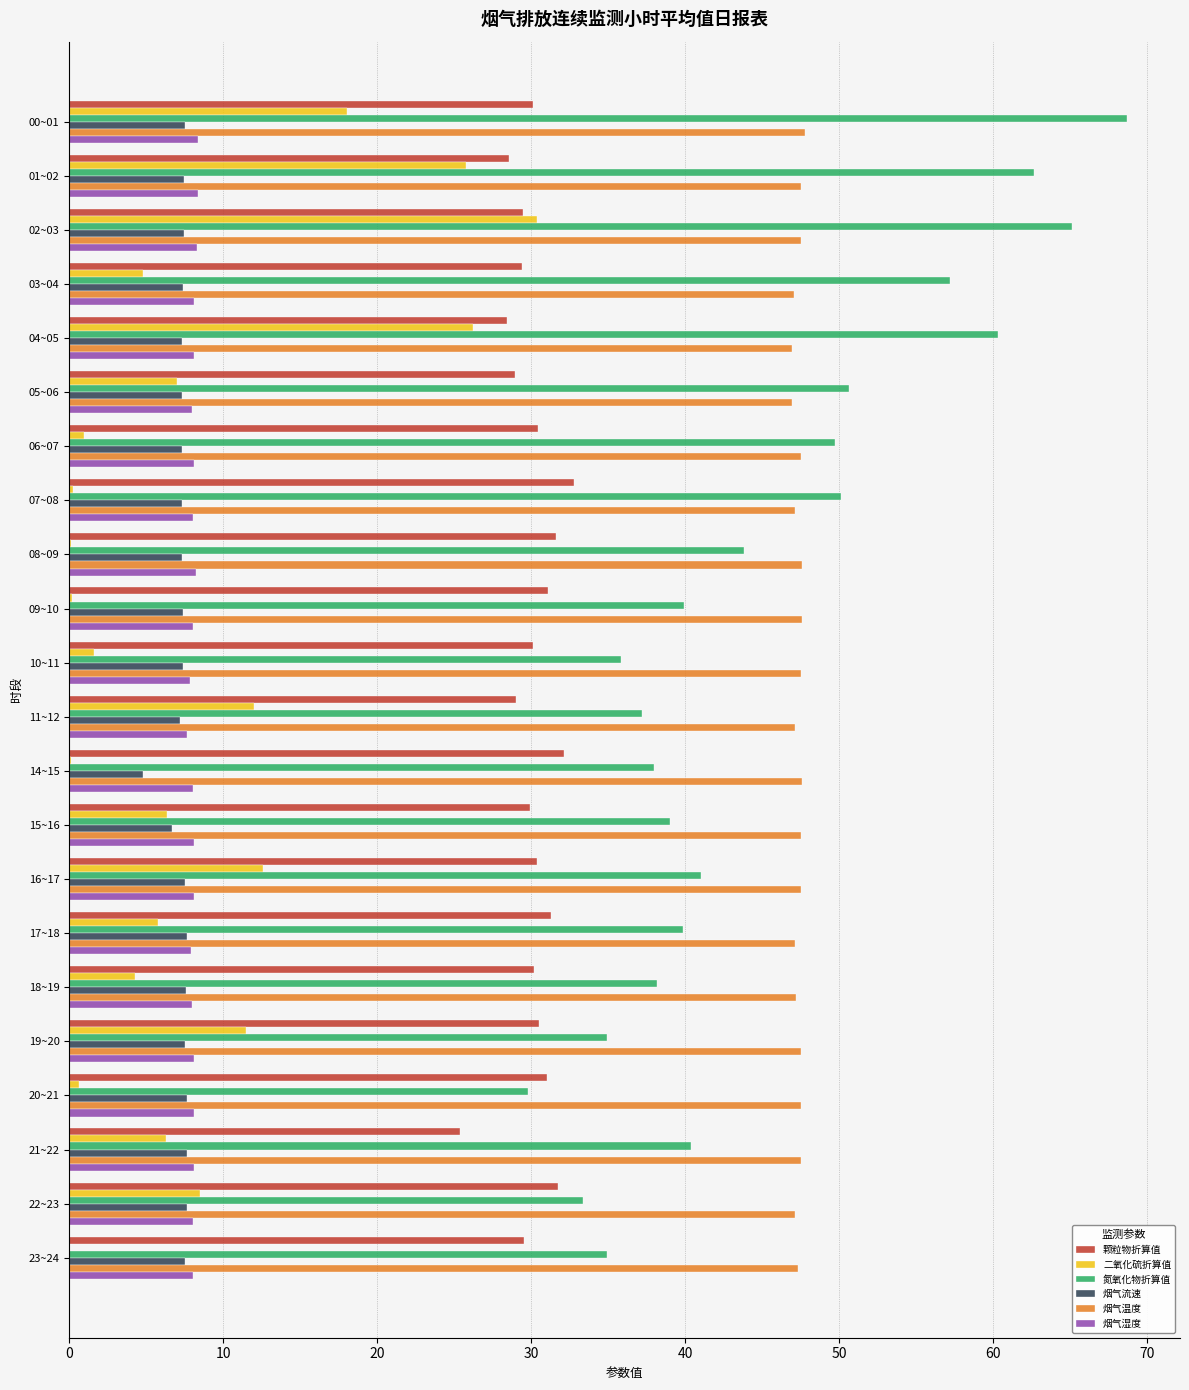

Which series changed the most between 10~11 and 16~17?

二氧化硫折算值